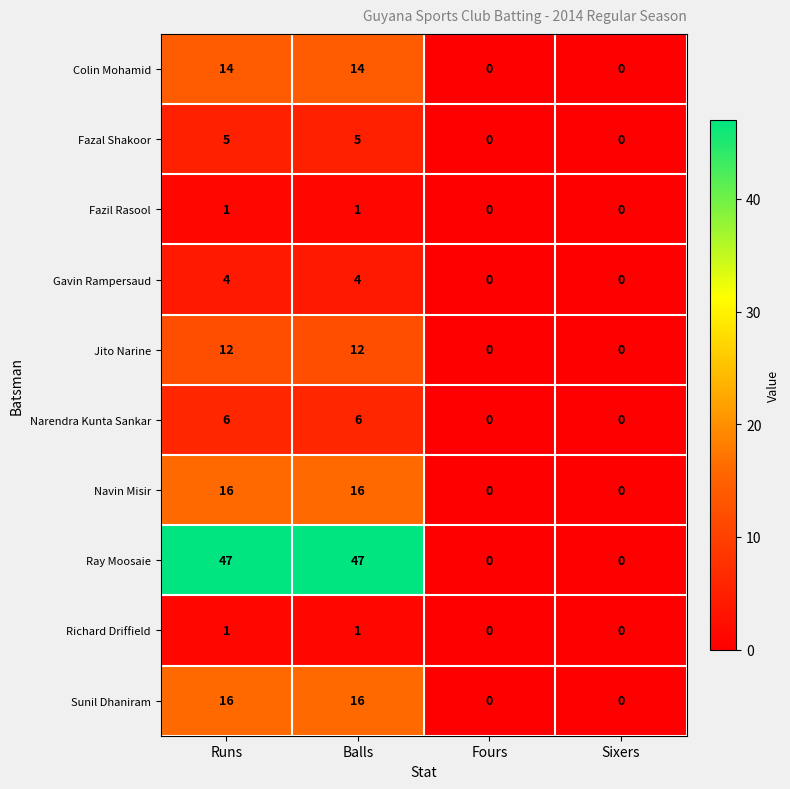

The value of Sunil Dhaniram at Runs is 23. True or false?

False